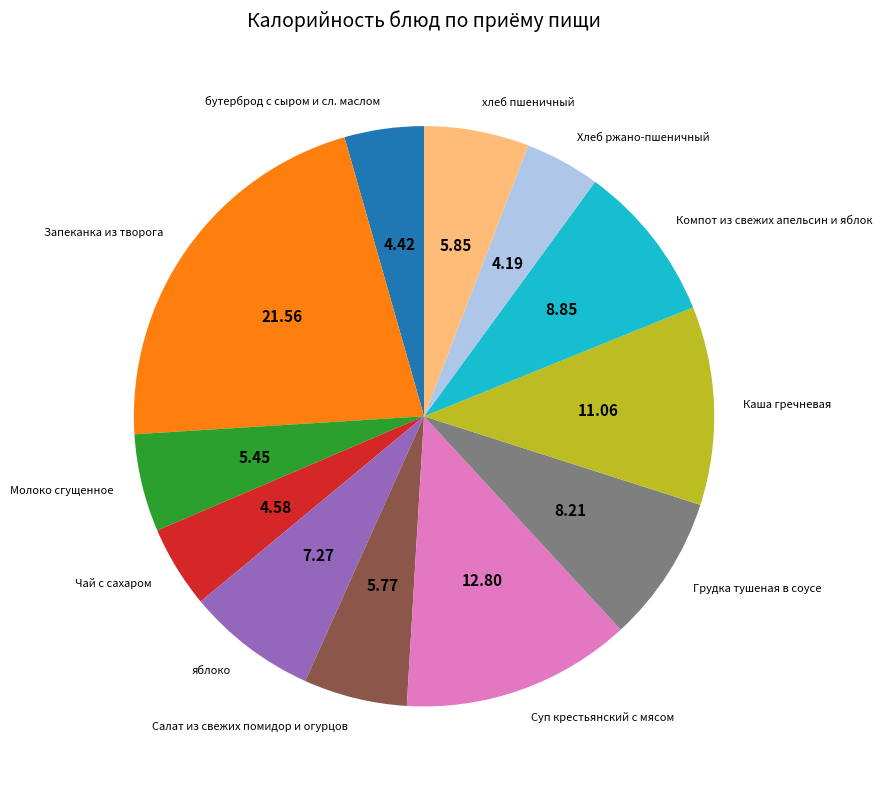

Between Грудка тушеная в соусе and Хлеб ржано-пшеничный, which is larger?

Грудка тушеная в соусе